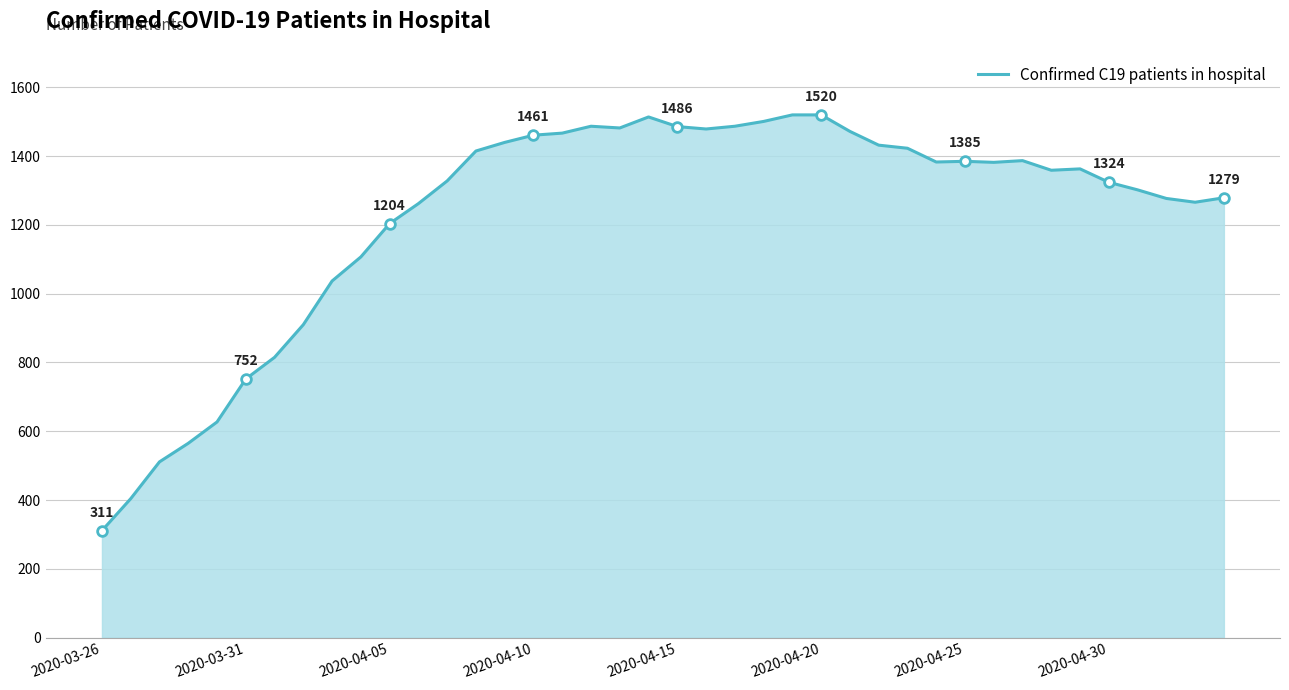

How many points are higher than both their immediate neighbors (excluding endpoints)?

5